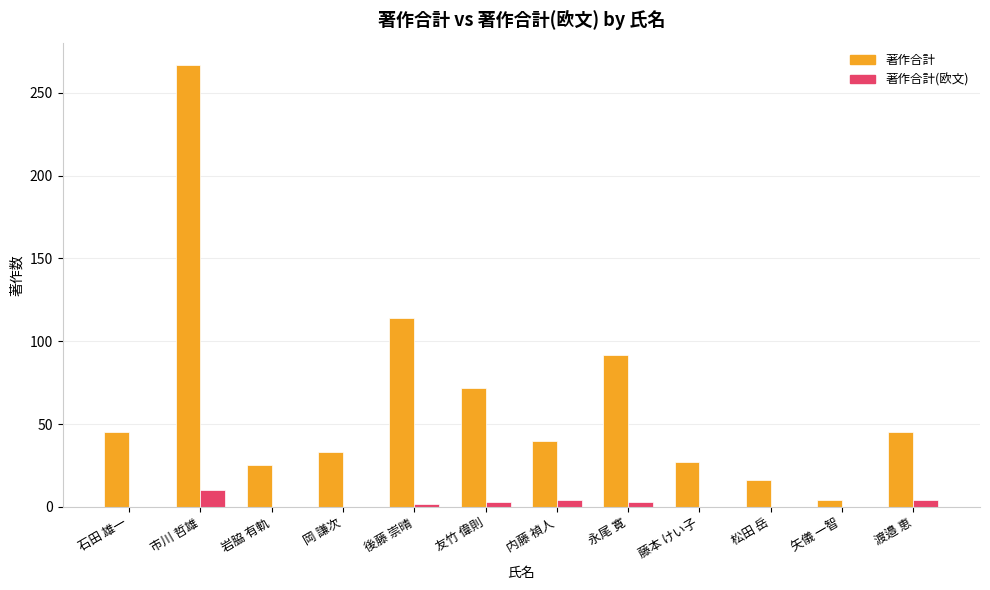

At which category does the chart reach its peak across all series?

市川 哲雄